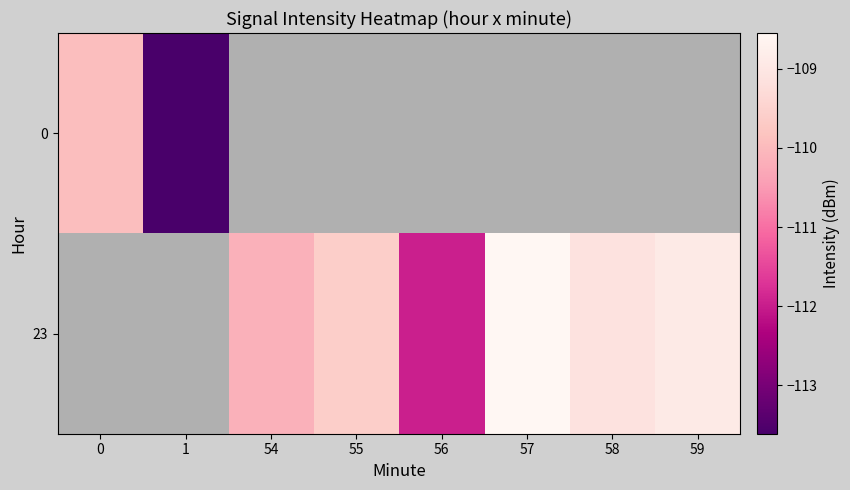

Which series has the largest range (max minus min)?

row_0